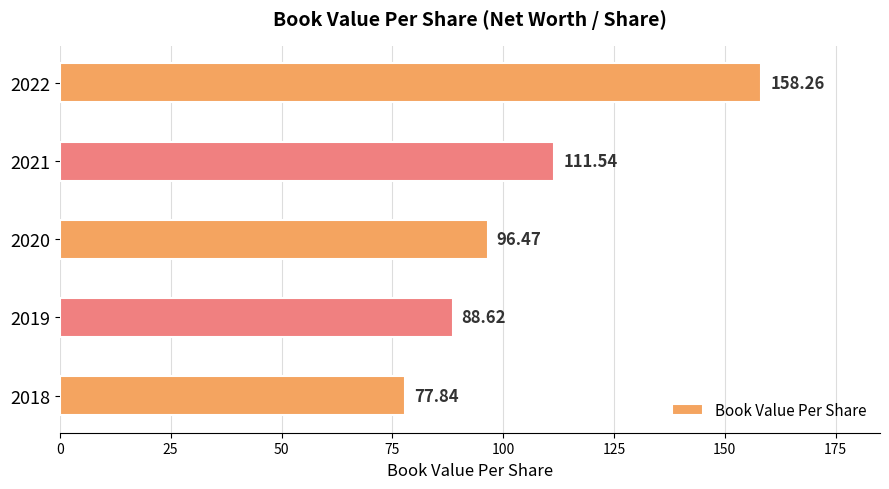

What is the maximum value shown in the chart?

158.3